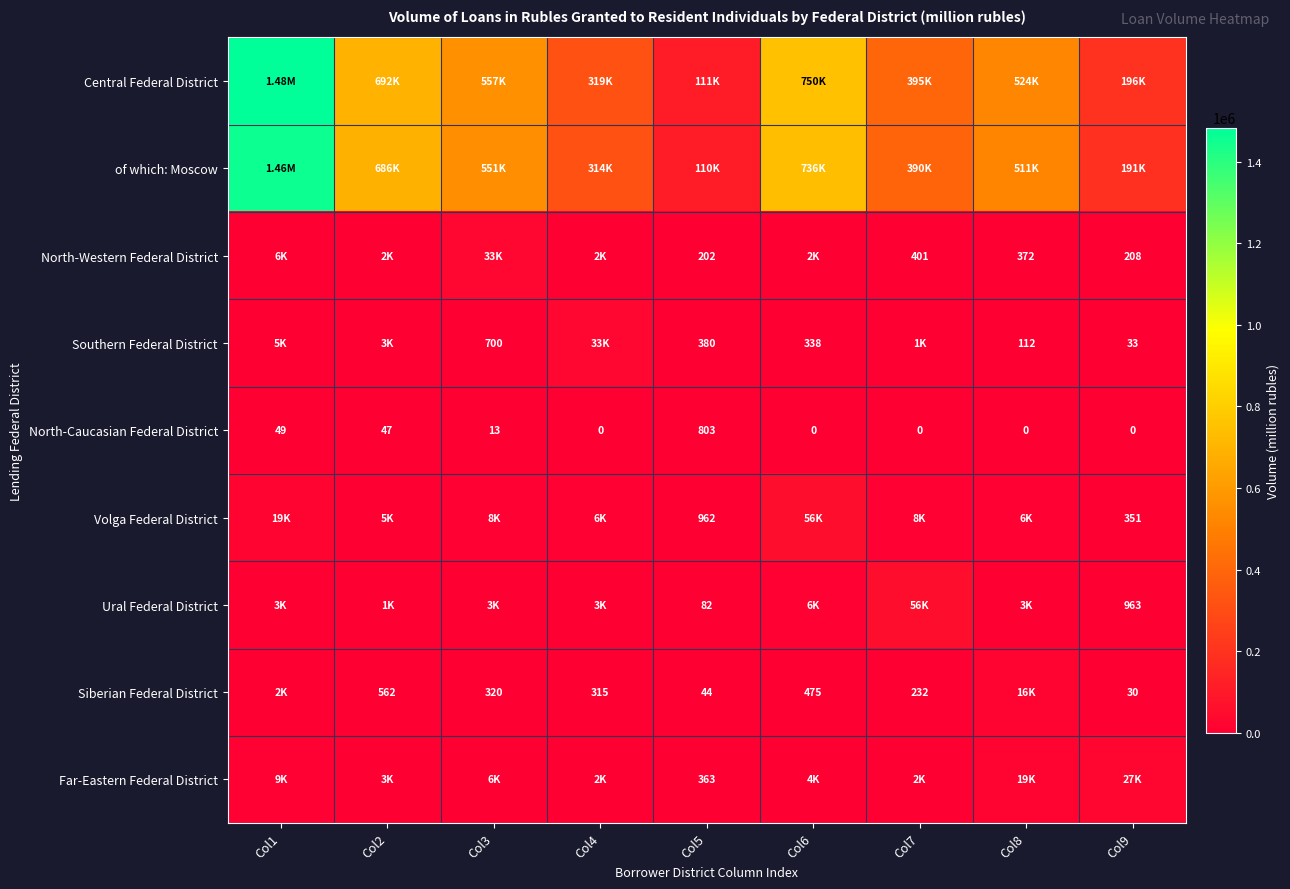

What is the sum of all North-Caucasian Federal District values?

912